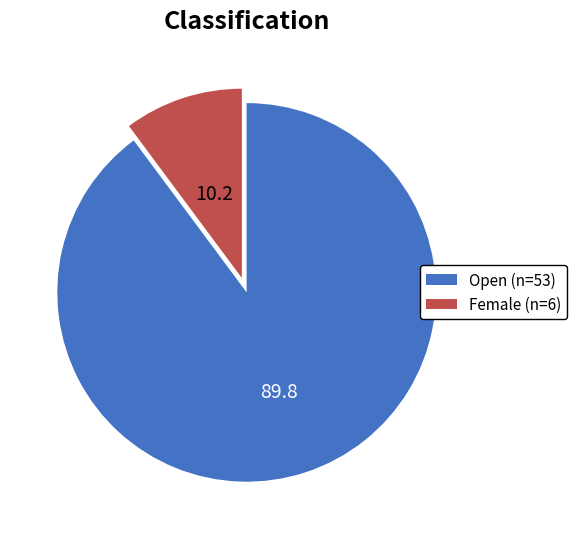

Is it true that Female (n=6) is 10% of the pie?

True